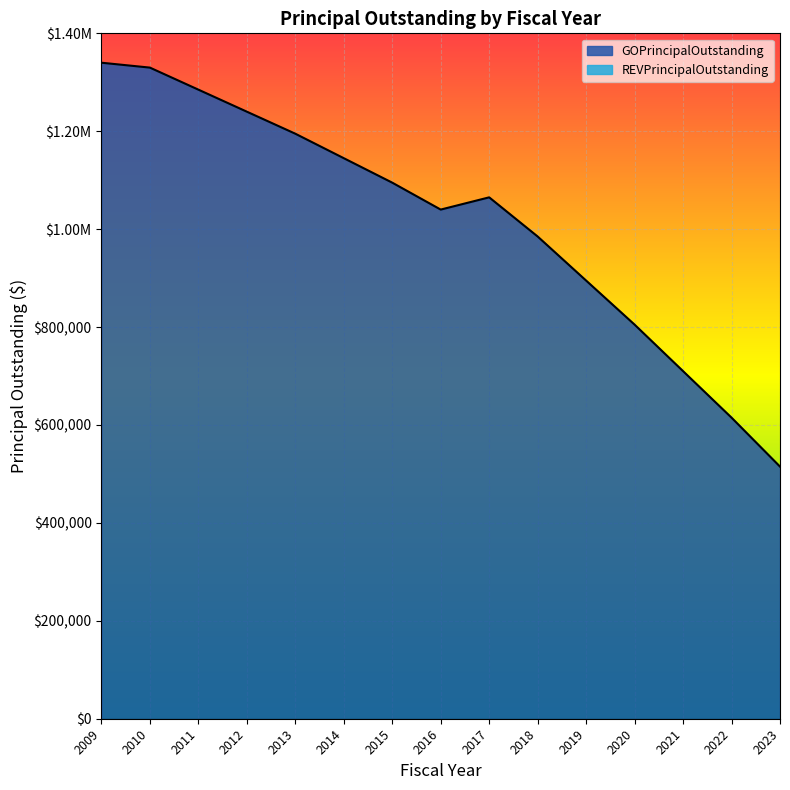

At which category does the data reach its first local valley?

2016